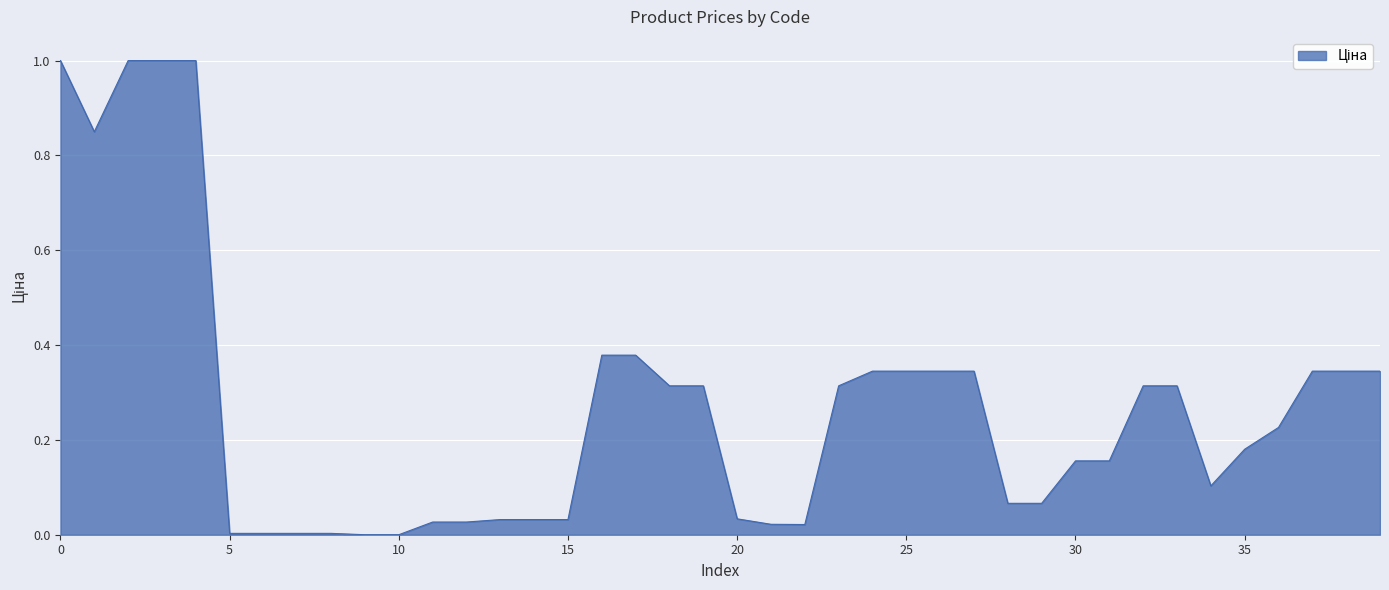

What is the greatest value displayed?

1.0